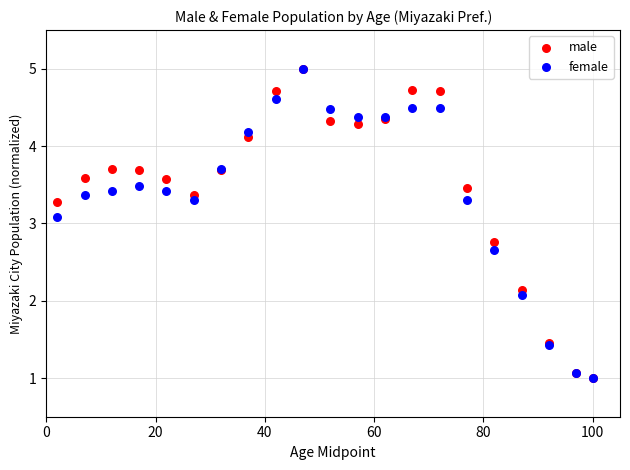

In the female series, what Y value is closest to 3?

3.1